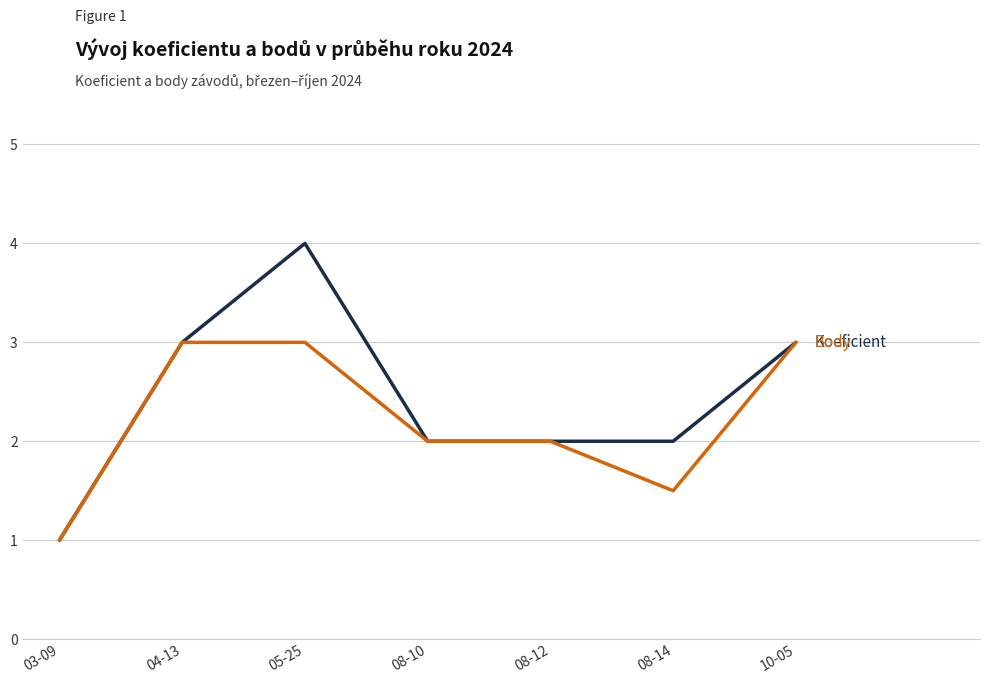

Reading left to right, list all the values displayed in this chart.

Koeficient: 1.0	3.0	4.0	2.0	2.0	2.0	3.0
Body: 1.0	3.0	3.0	2.0	2.0	1.5	3.0